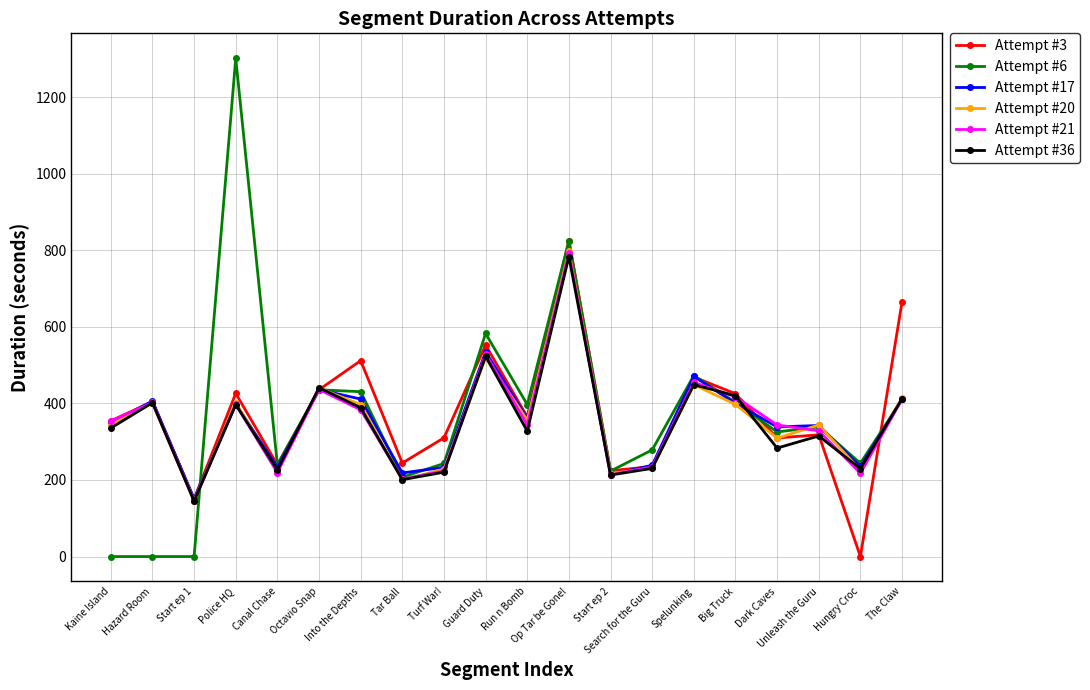

Where does the Attempt #36 series first go above 335?

Kaine Island